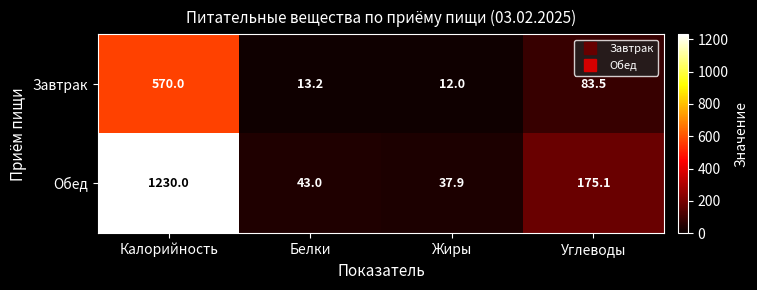

List the series in order of their peak value, lowest first.

Завтрак, Обед